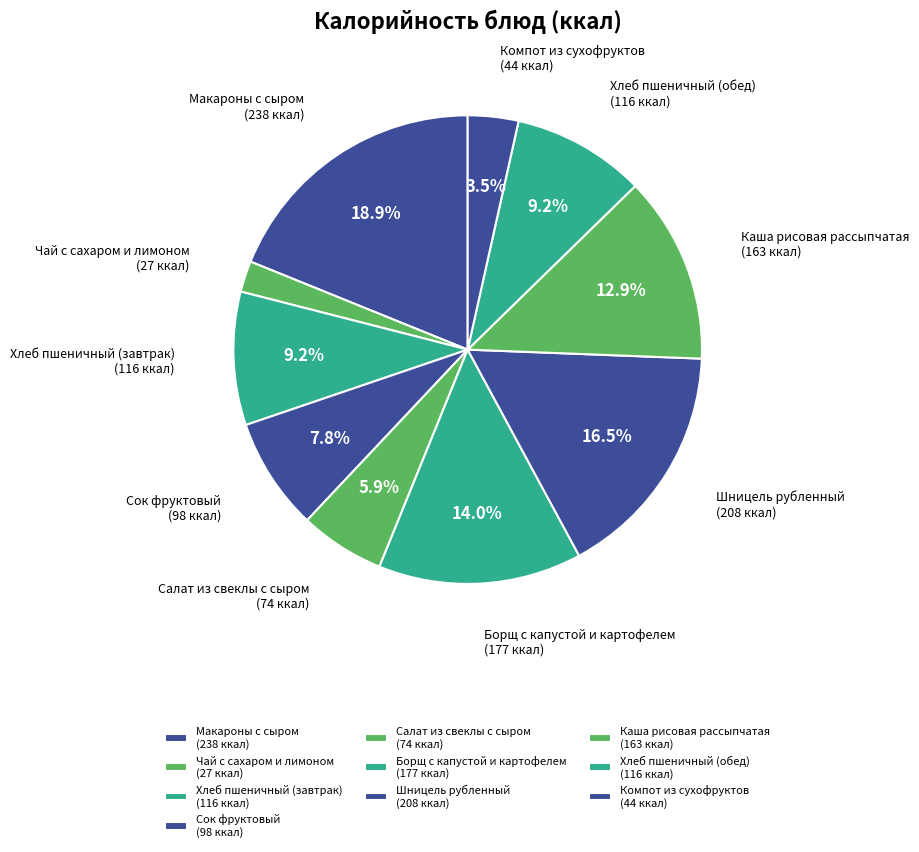

Which has a higher value, Чай с сахаром и лимоном or Макароны с сыром?

Макароны с сыром